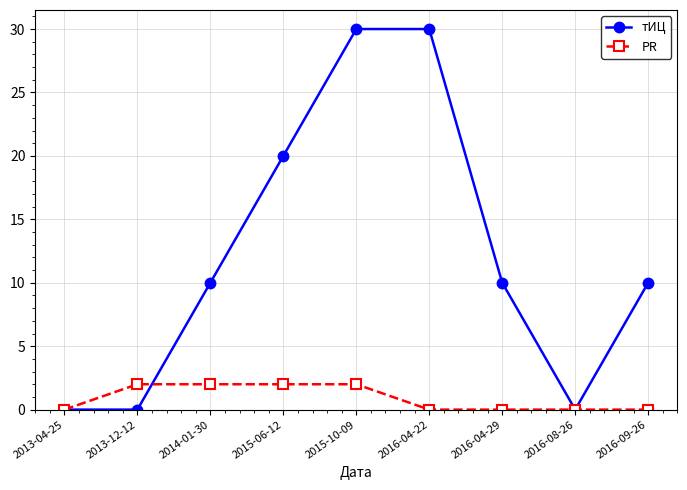

Rank the series by their average value, from highest to lowest.

тИЦ, PR